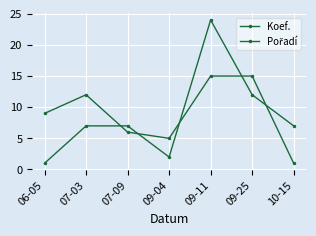

Reading right to left, extract all data points from this chart.

Koef.: 10-15=7	09-25=12	09-11=24	09-04=2	07-09=7	07-03=7	06-05=1
Pořadí: 10-15=1	09-25=15	09-11=15	09-04=5	07-09=6	07-03=12	06-05=9